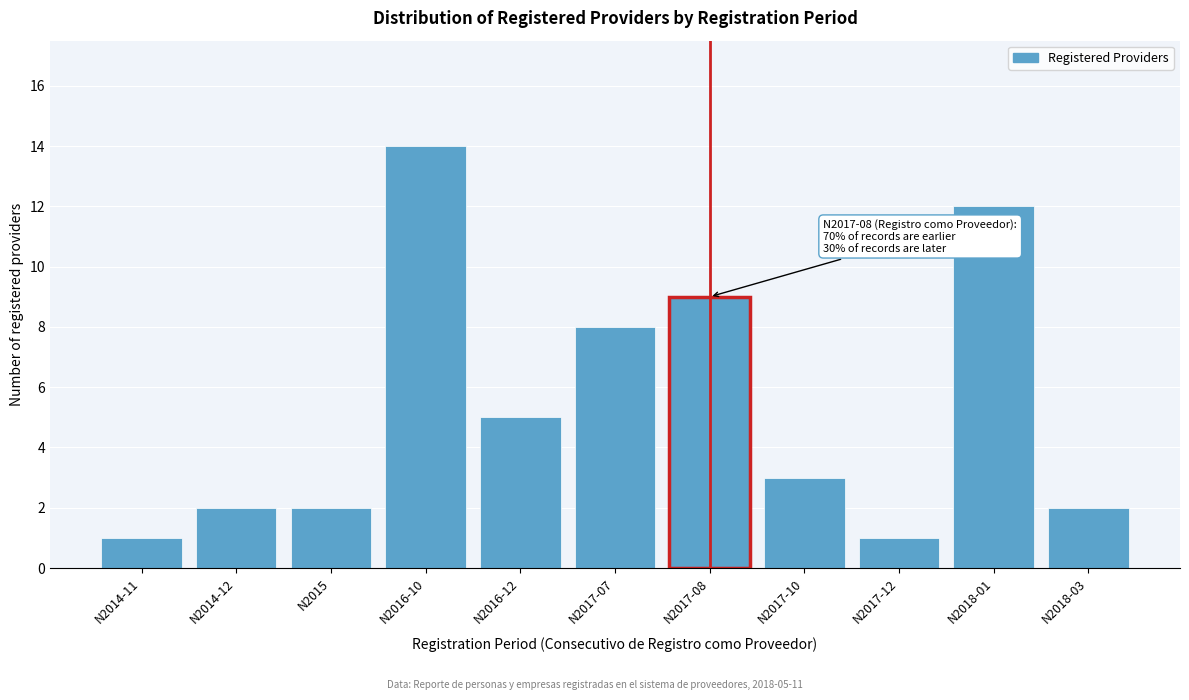

Reading right to left, list all the values displayed in this chart.

N2018-03=2	N2018-01=12	N2017-12=1	N2017-10=3	N2017-08=9	N2017-07=8	N2016-12=5	N2016-10=14	N2015=2	N2014-12=2	N2014-11=1